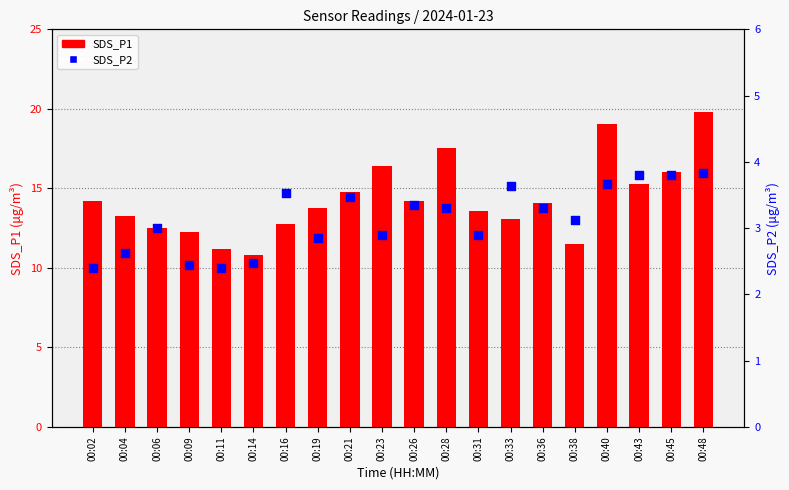

At how many categories does at least one series exceed 11?

19